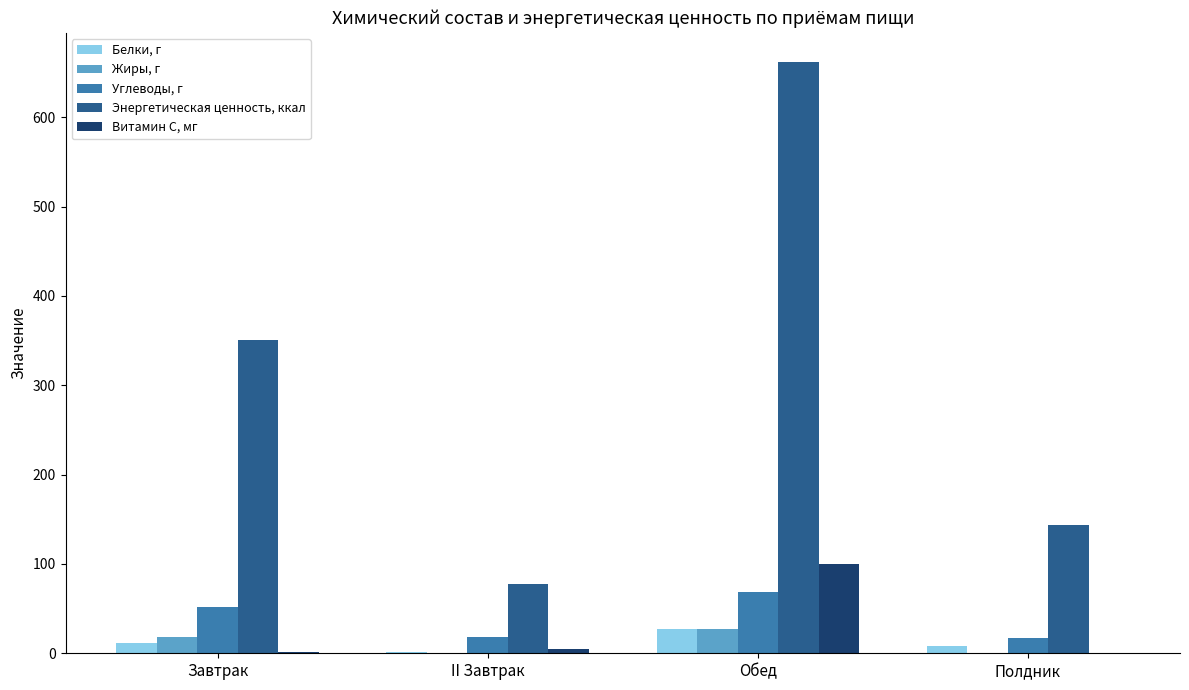

Which series changed the most between II Завтрак and Полдник?

Энергетическая ценность, ккал